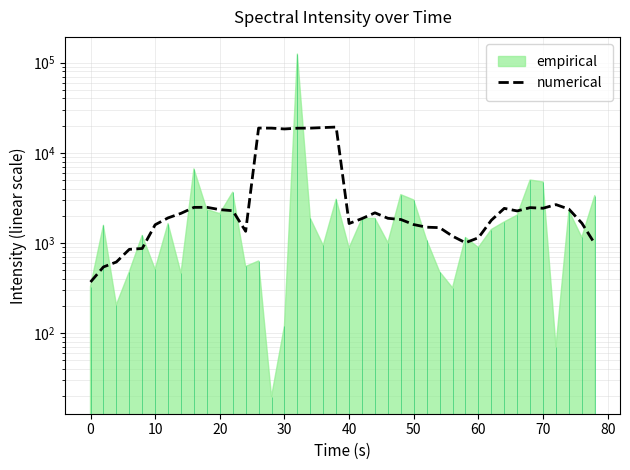

Does the chart display data point markers on the line(s)?

No